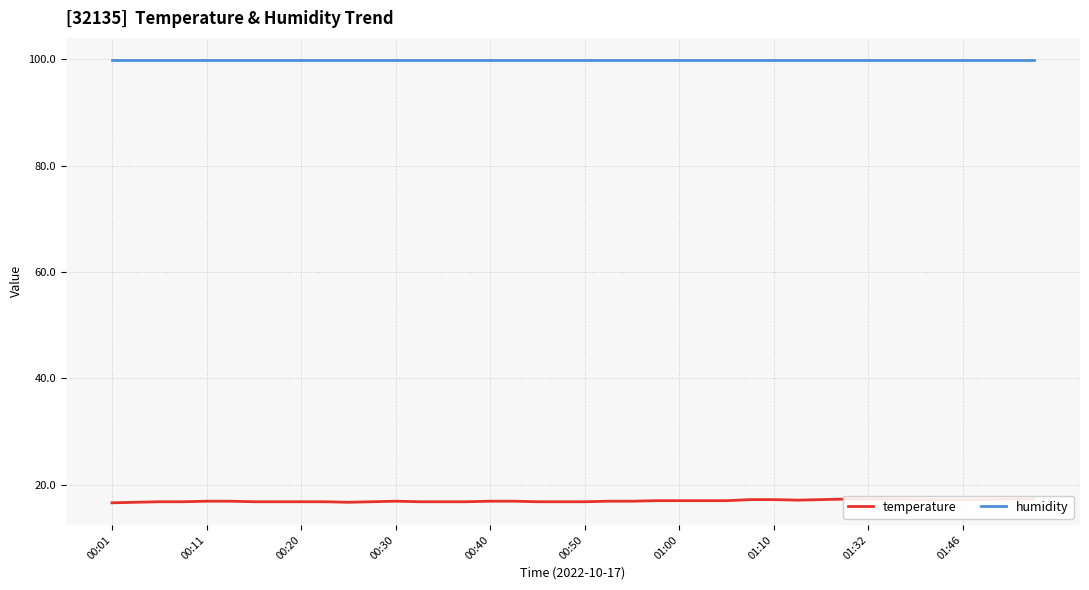

True or false: humidity and temperature cross at least once.

False